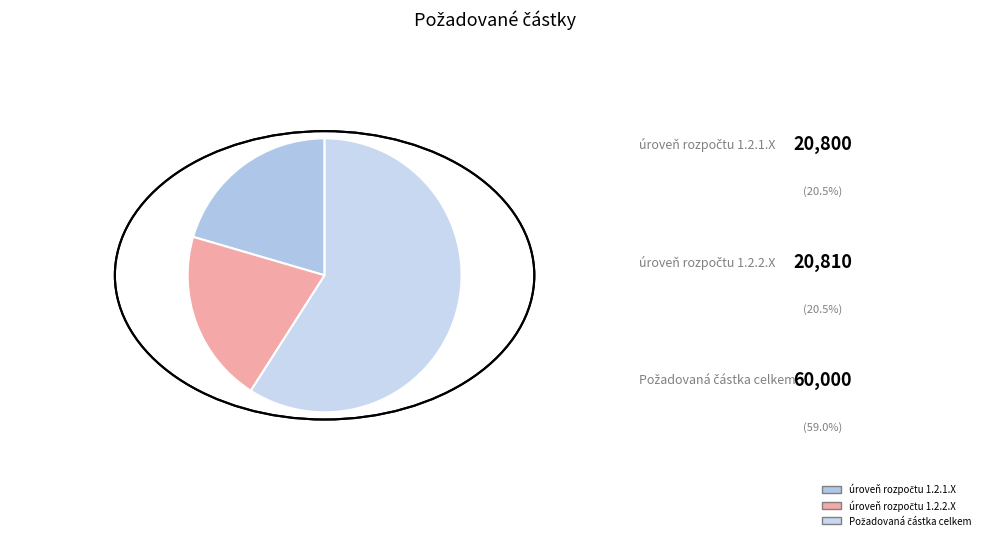

Does any single category account for the majority?

Yes